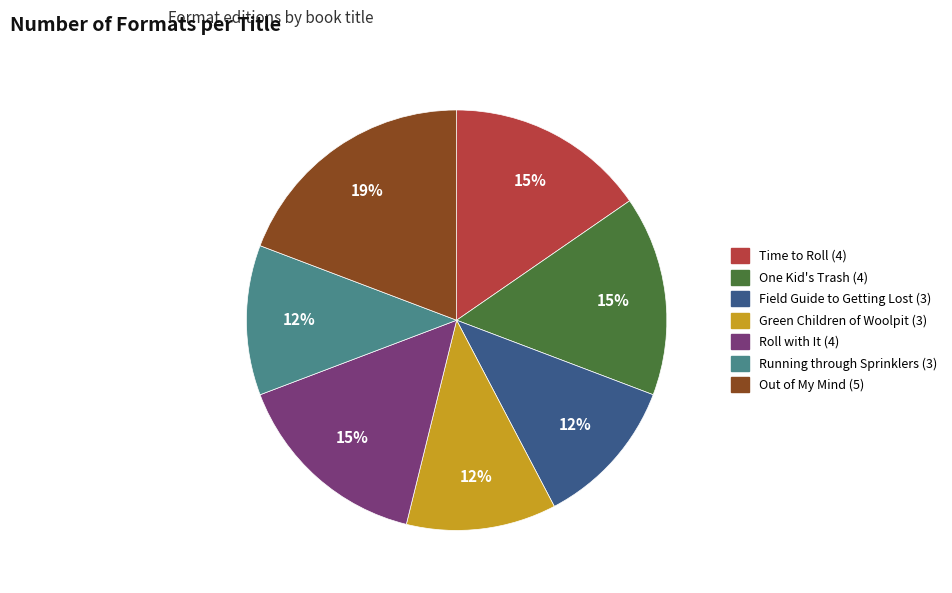

Count the number of slices in the pie.

7